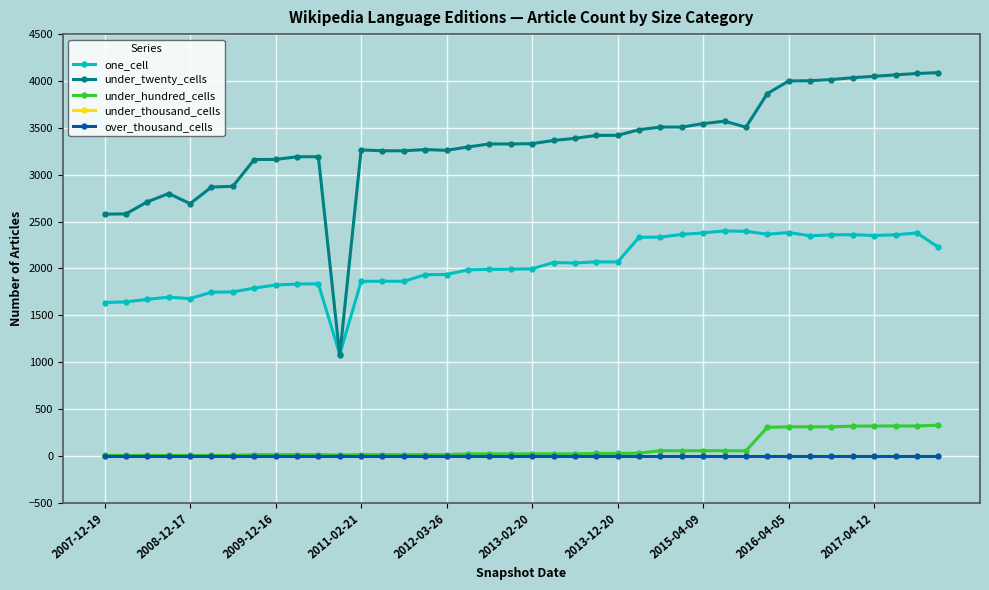

Does the chart have visible grid lines?

Yes